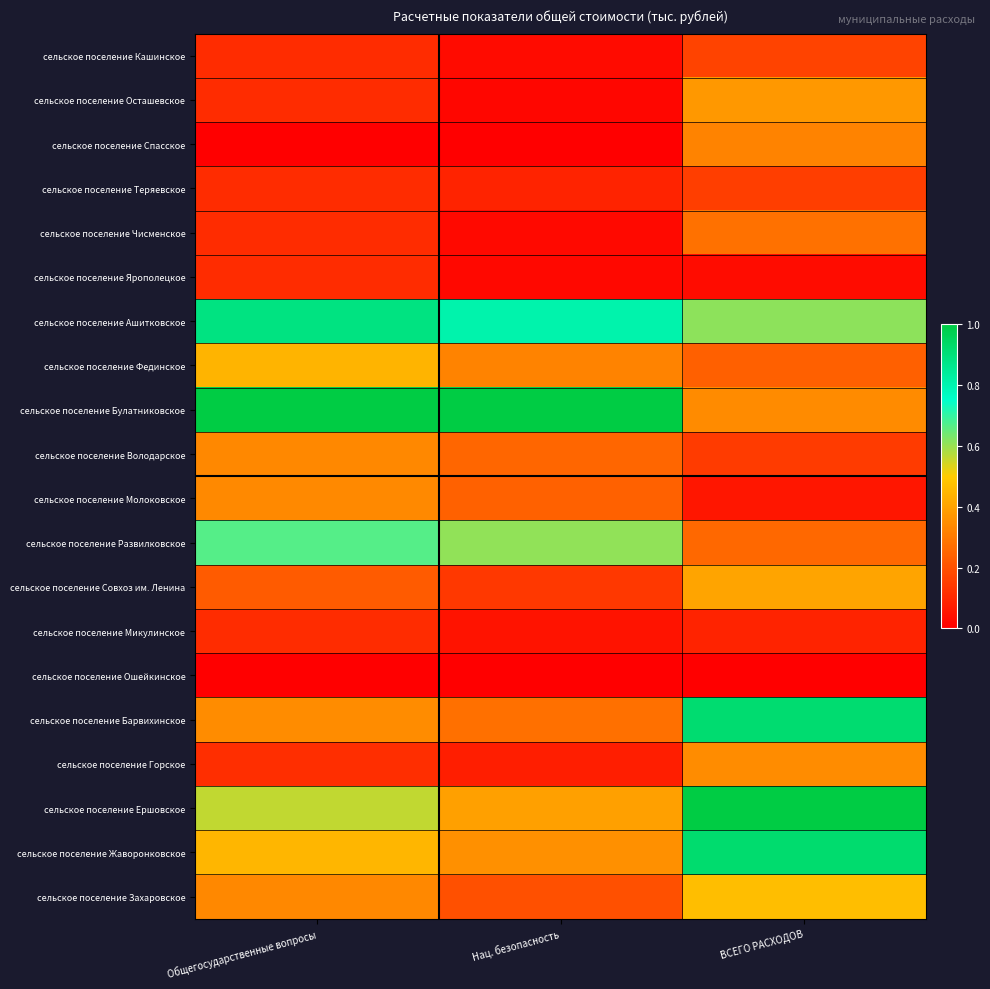

Reading right to left, what are all the values shown in this chart?

сельское поселение Кашинское: ВСЕГО РАСХОДОВ=0.2	Нац. безопасность=0.0	Общегосударственные вопросы=0.1
сельское поселение Осташевское: ВСЕГО РАСХОДОВ=0.4	Нац. безопасность=0.0	Общегосударственные вопросы=0.1
сельское поселение Спасское: ВСЕГО РАСХОДОВ=0.3	Нац. безопасность=0.0	Общегосударственные вопросы=0.0
сельское поселение Теряевское: ВСЕГО РАСХОДОВ=0.2	Нац. безопасность=0.1	Общегосударственные вопросы=0.1
сельское поселение Чисменское: ВСЕГО РАСХОДОВ=0.3	Нац. безопасность=0.0	Общегосударственные вопросы=0.1
сельское поселение Ярополецкое: ВСЕГО РАСХОДОВ=0.0	Нац. безопасность=0.0	Общегосударственные вопросы=0.1
сельское поселение Ашитковское: ВСЕГО РАСХОДОВ=0.6	Нац. безопасность=0.8	Общегосударственные вопросы=0.9
сельское поселение Фединское: ВСЕГО РАСХОДОВ=0.2	Нац. безопасность=0.3	Общегосударственные вопросы=0.4
сельское поселение Булатниковское: ВСЕГО РАСХОДОВ=0.3	Нац. безопасность=1.0	Общегосударственные вопросы=1.0
сельское поселение Володарское: ВСЕГО РАСХОДОВ=0.1	Нац. безопасность=0.3	Общегосударственные вопросы=0.3
сельское поселение Молоковское: ВСЕГО РАСХОДОВ=0.1	Нац. безопасность=0.2	Общегосударственные вопросы=0.3
сельское поселение Развилковское: ВСЕГО РАСХОДОВ=0.3	Нац. безопасность=0.6	Общегосударственные вопросы=0.7
сельское поселение Совхоз им. Ленина: ВСЕГО РАСХОДОВ=0.4	Нац. безопасность=0.1	Общегосударственные вопросы=0.2
сельское поселение Микулинское: ВСЕГО РАСХОДОВ=0.1	Нац. безопасность=0.0	Общегосударственные вопросы=0.1
сельское поселение Ошейкинское: ВСЕГО РАСХОДОВ=0.0	Нац. безопасность=0.0	Общегосударственные вопросы=0.0
сельское поселение Барвихинское: ВСЕГО РАСХОДОВ=0.9	Нац. безопасность=0.3	Общегосударственные вопросы=0.3
сельское поселение Горское: ВСЕГО РАСХОДОВ=0.3	Нац. безопасность=0.1	Общегосударственные вопросы=0.1
сельское поселение Ершовское: ВСЕГО РАСХОДОВ=1.0	Нац. безопасность=0.4	Общегосударственные вопросы=0.6
сельское поселение Жаворонковское: ВСЕГО РАСХОДОВ=0.9	Нац. безопасность=0.4	Общегосударственные вопросы=0.4
сельское поселение Захаровское: ВСЕГО РАСХОДОВ=0.5	Нац. безопасность=0.2	Общегосударственные вопросы=0.3